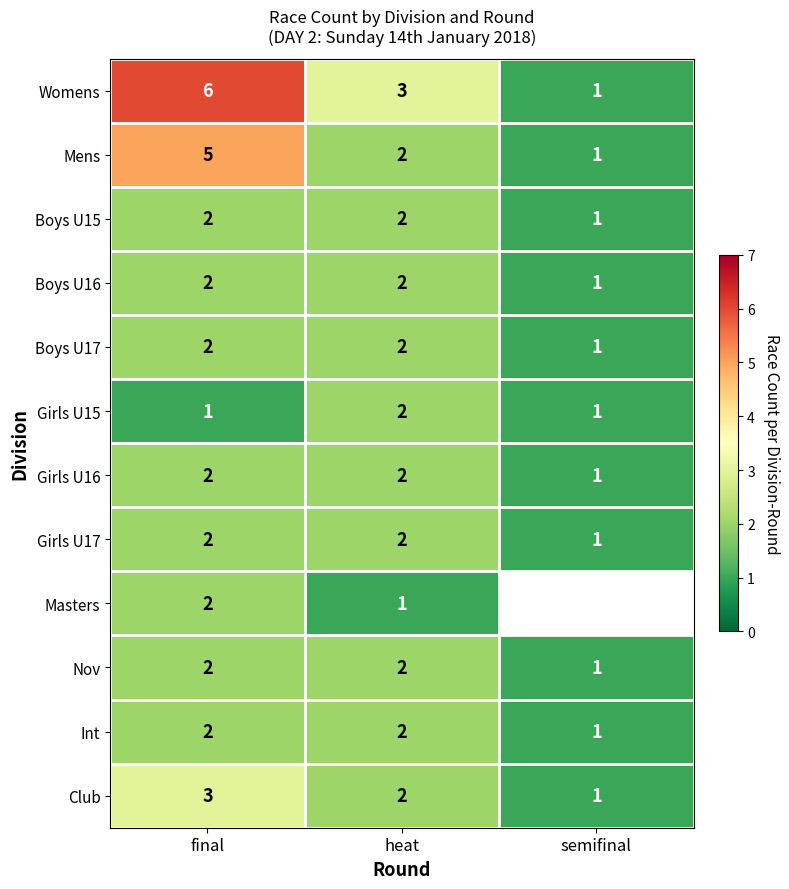

Is it true that Int equals 2.8 at heat?

False